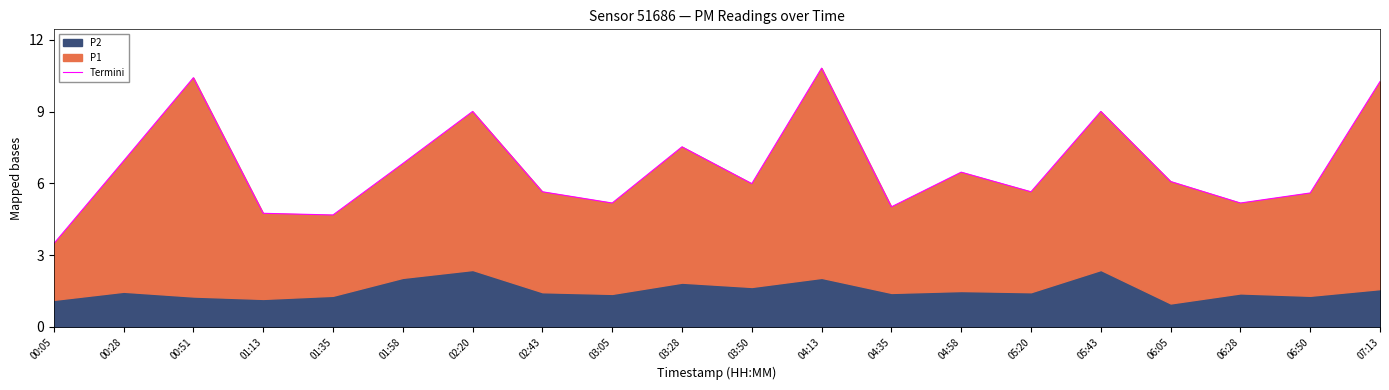

What is the average value?

6.7